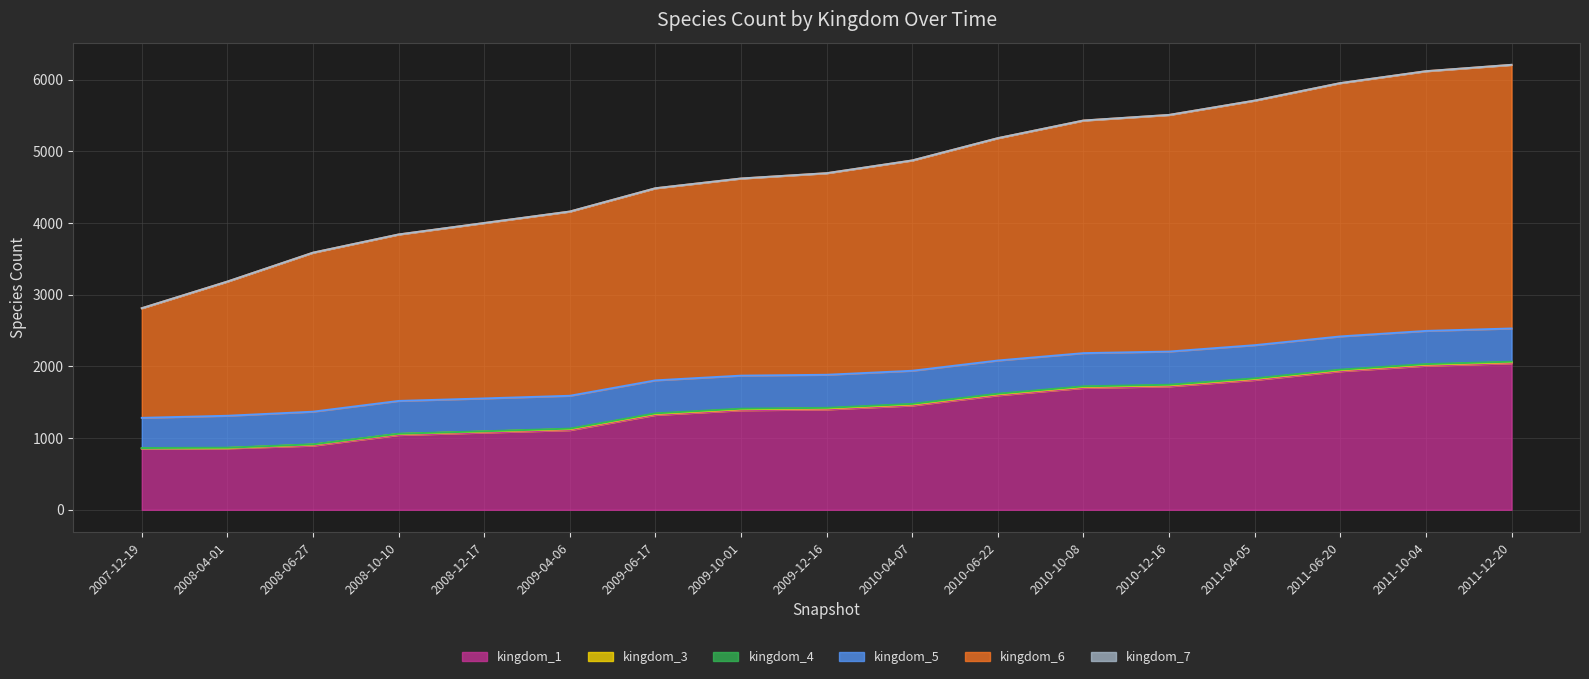

Is it true that kingdom_1 equals 333 at 2010-06-22?

False